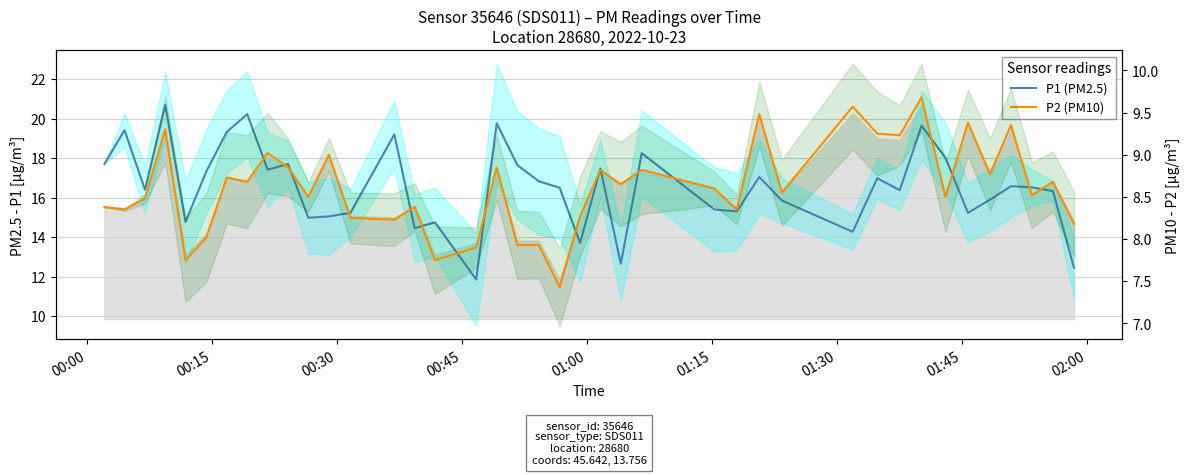

List the series in order of their overall mean, lowest first.

P2 (PM10), P1 (PM2.5)